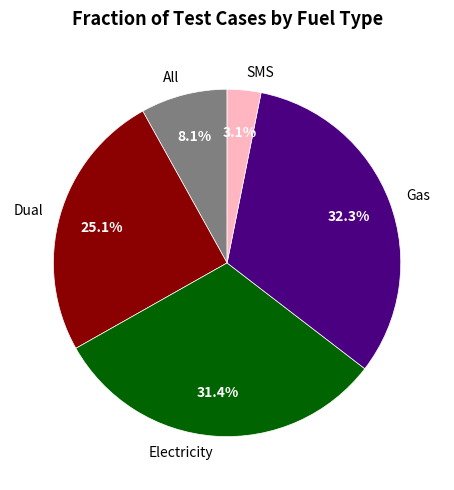

True or false: Dual accounts for 11% of the total.

False